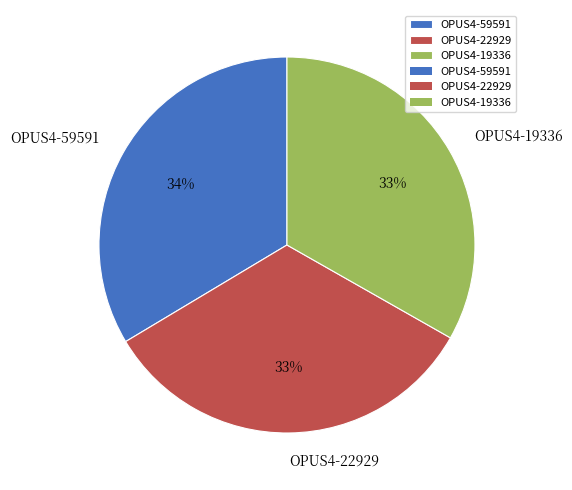

What percentage is the OPUS4-59591 slice, to the nearest percent?

34%